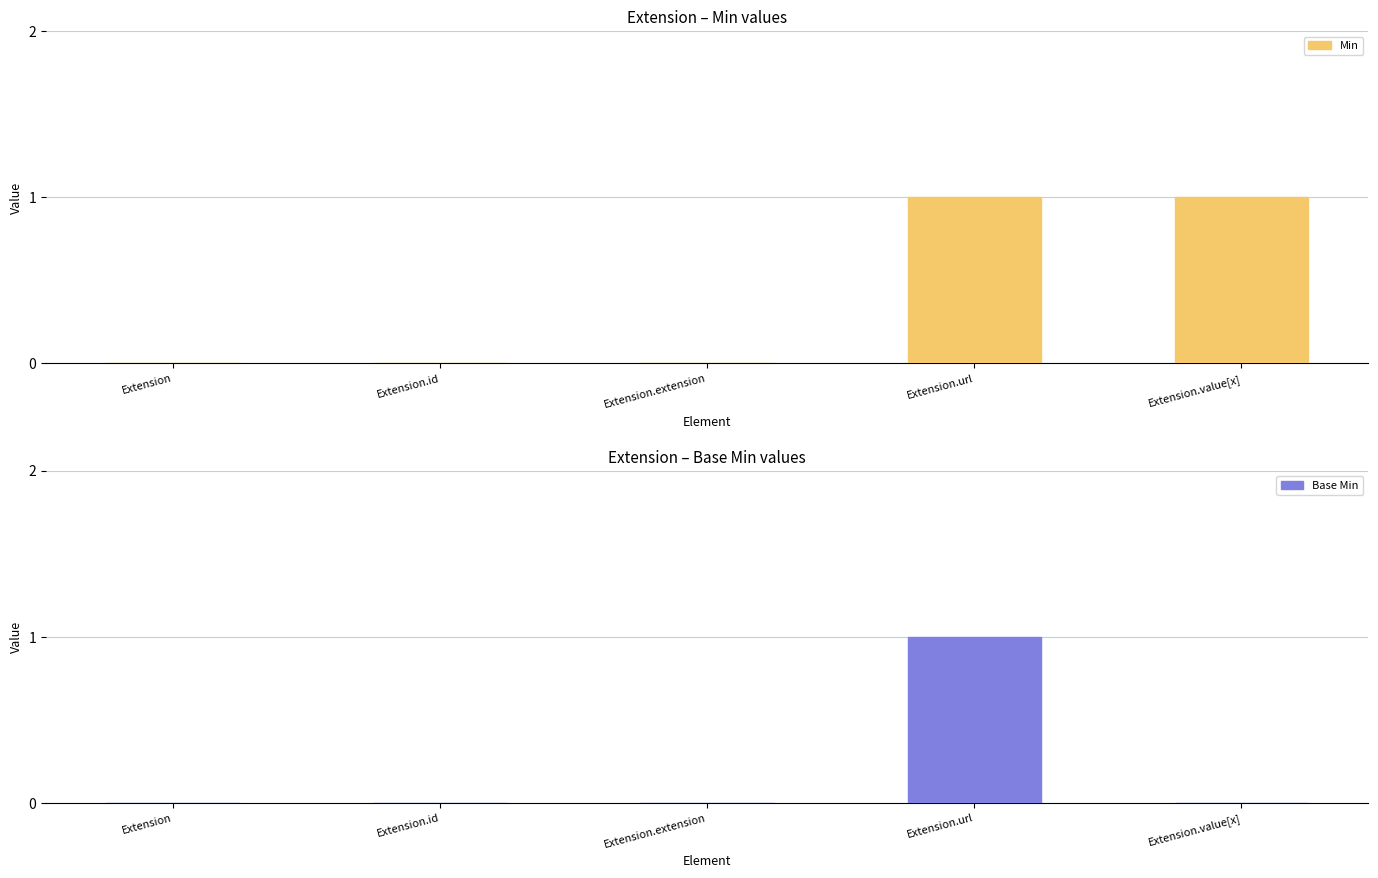

Rank the series at Extension from highest to lowest value.

Min, Base Min